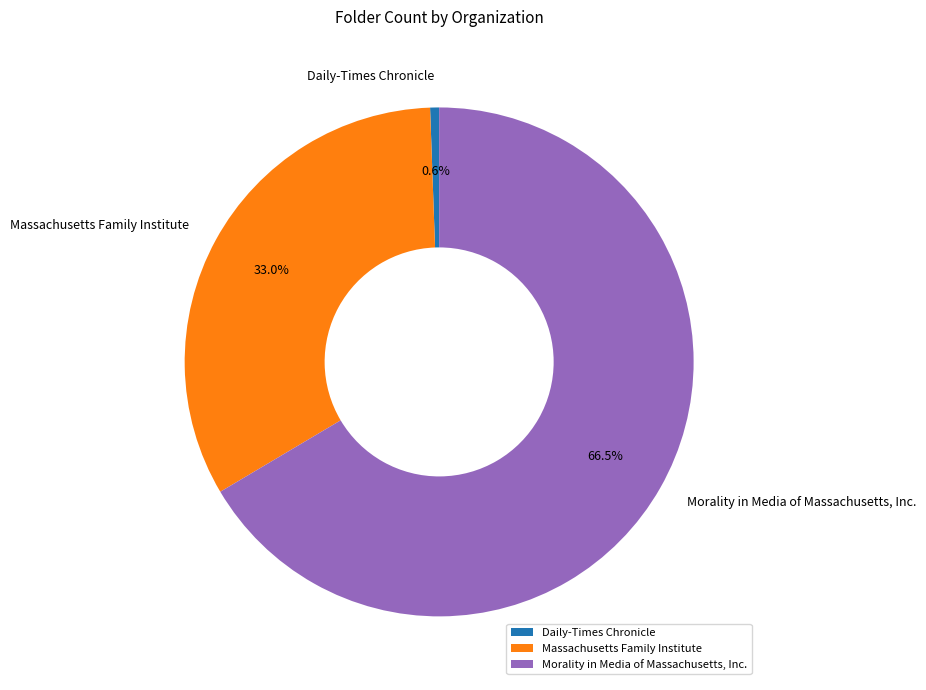

What portion of the pie excludes Massachusetts Family Institute?

67.0%